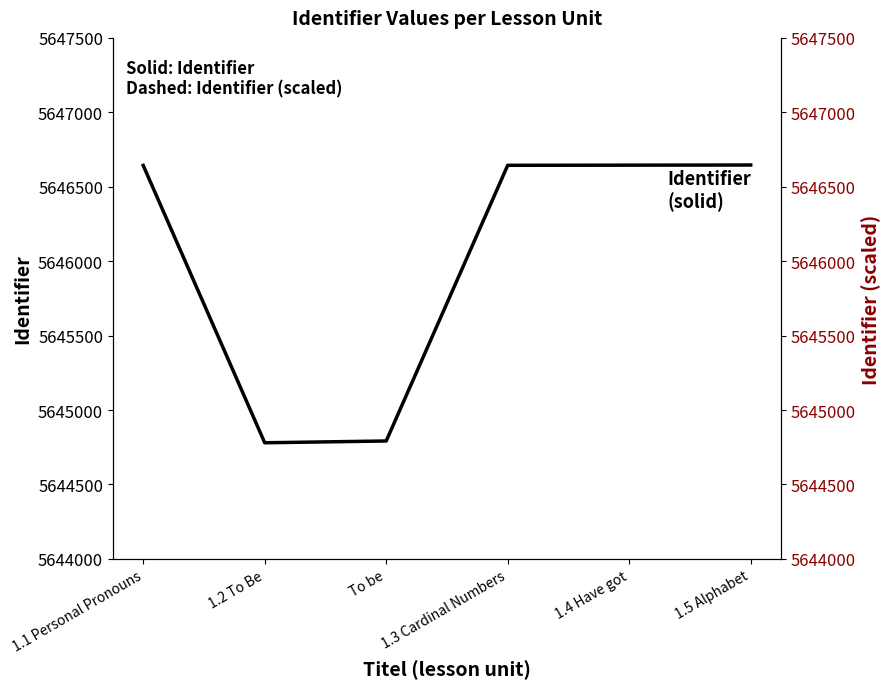

Which series has the widest spread of values?

Identifier (dashed)